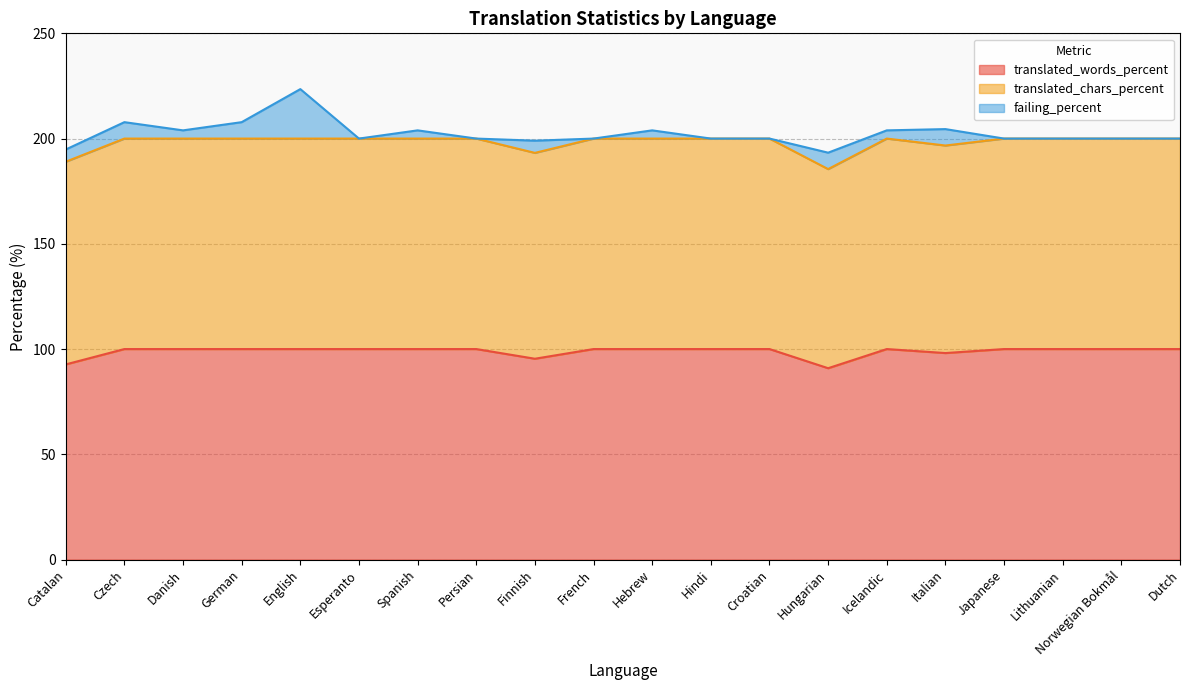

At which category is the sum across all series the highest?

English